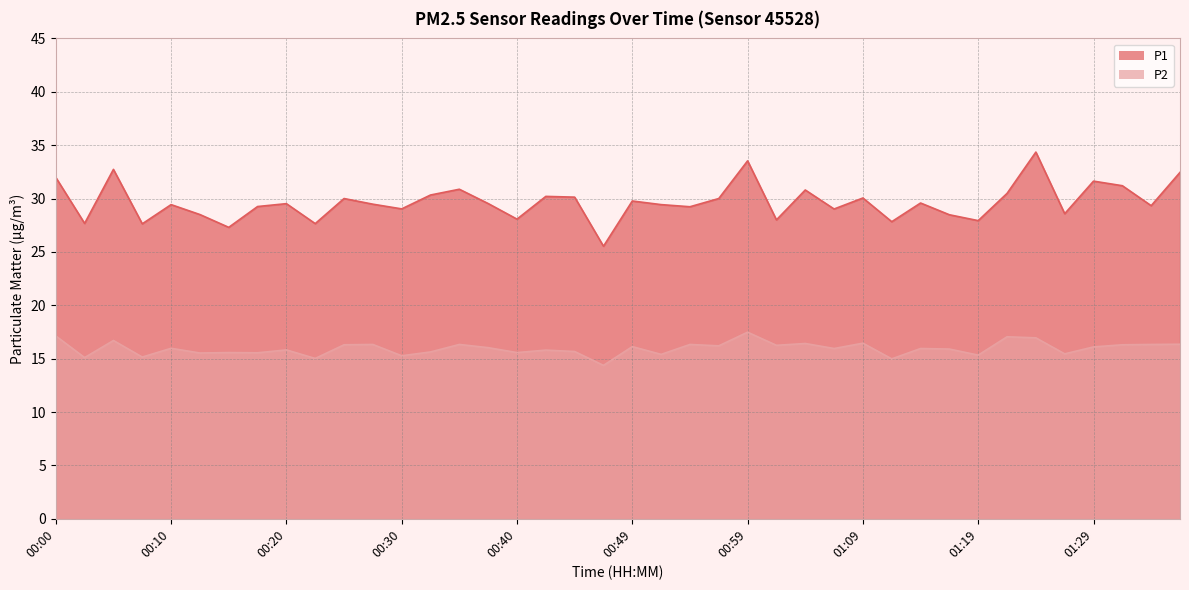

What is the label of the 21st point from the left?

00:49